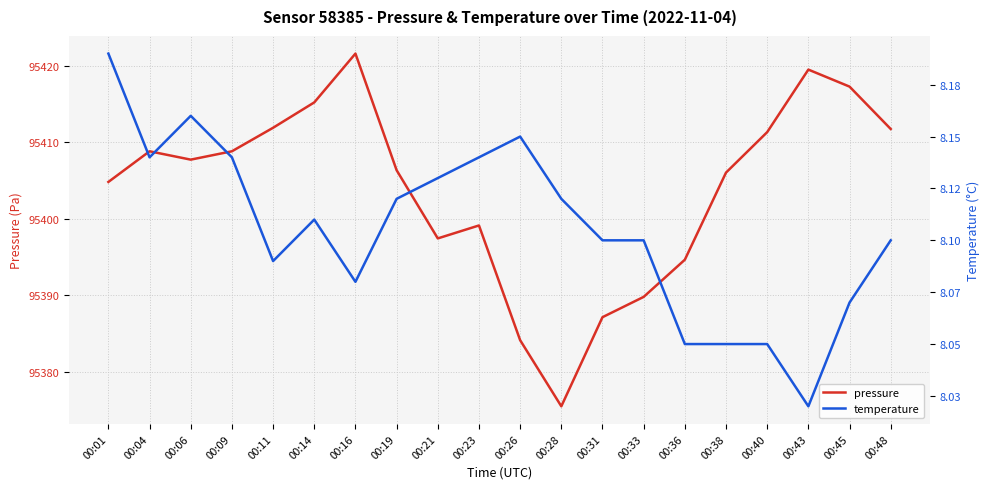

At which label is temperature closest to 8?

00:43